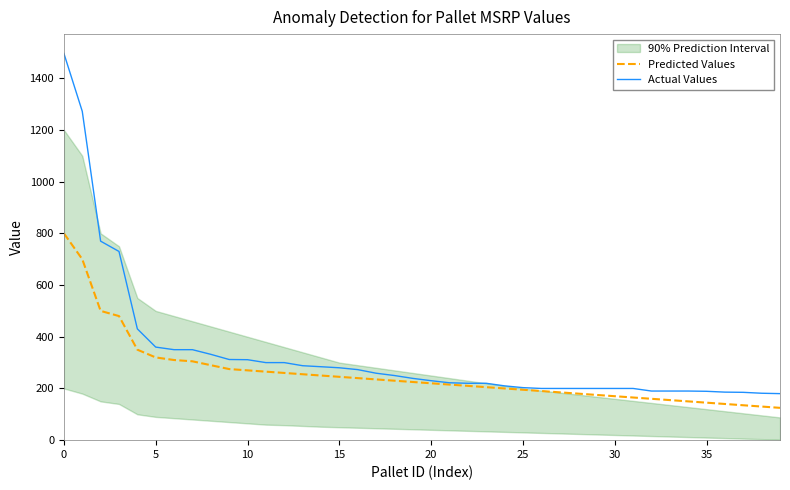

What is the difference between the Predicted Values values at 13 and 36?

115.0